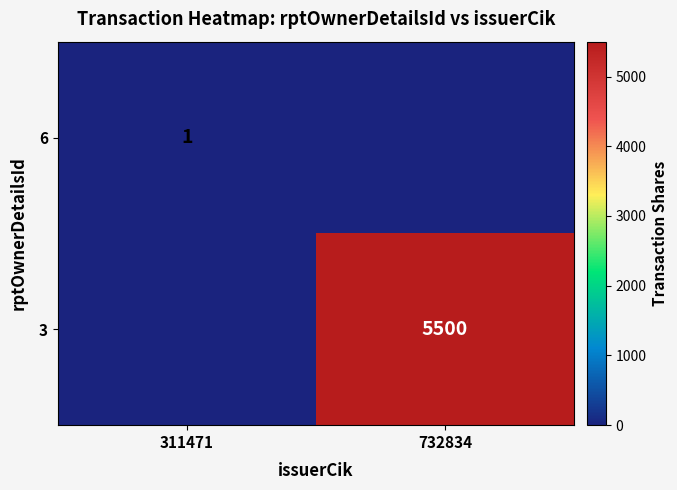

The value of 3 at 732834 is 8846. True or false?

False